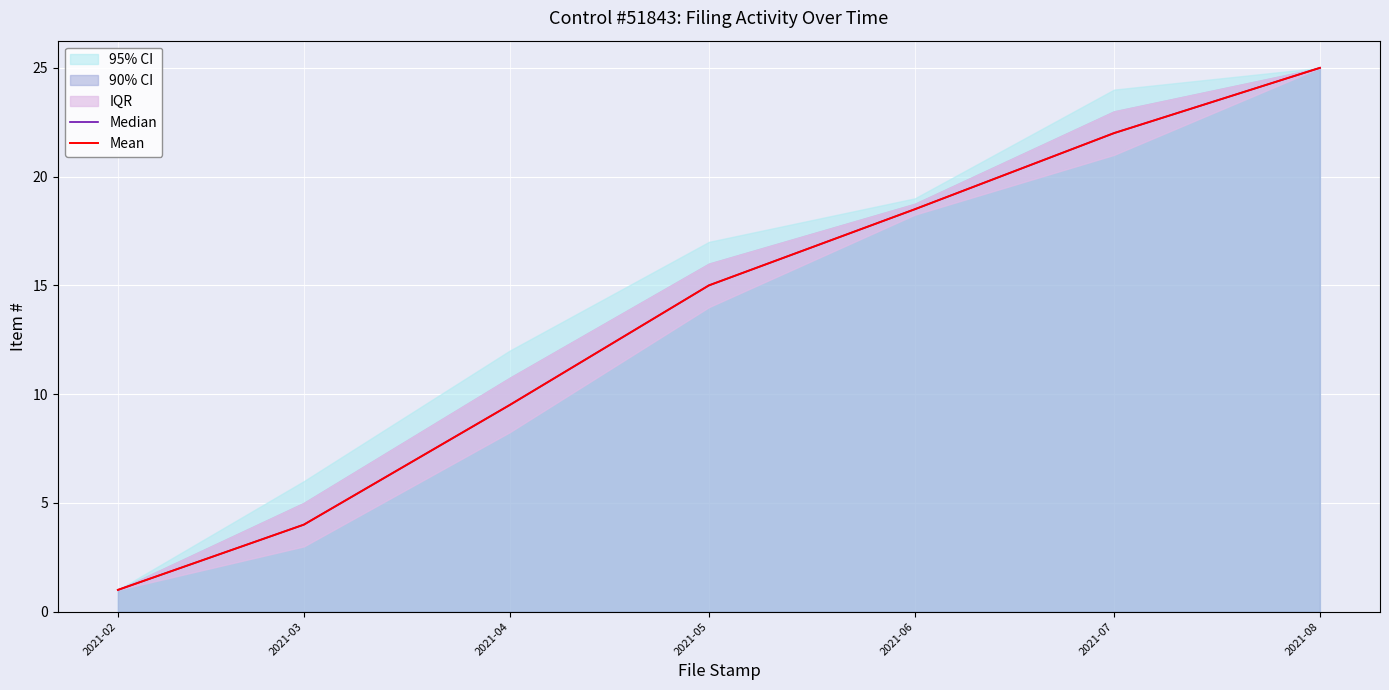

What is the value of the Mean point at the 7th from the left?

25.0